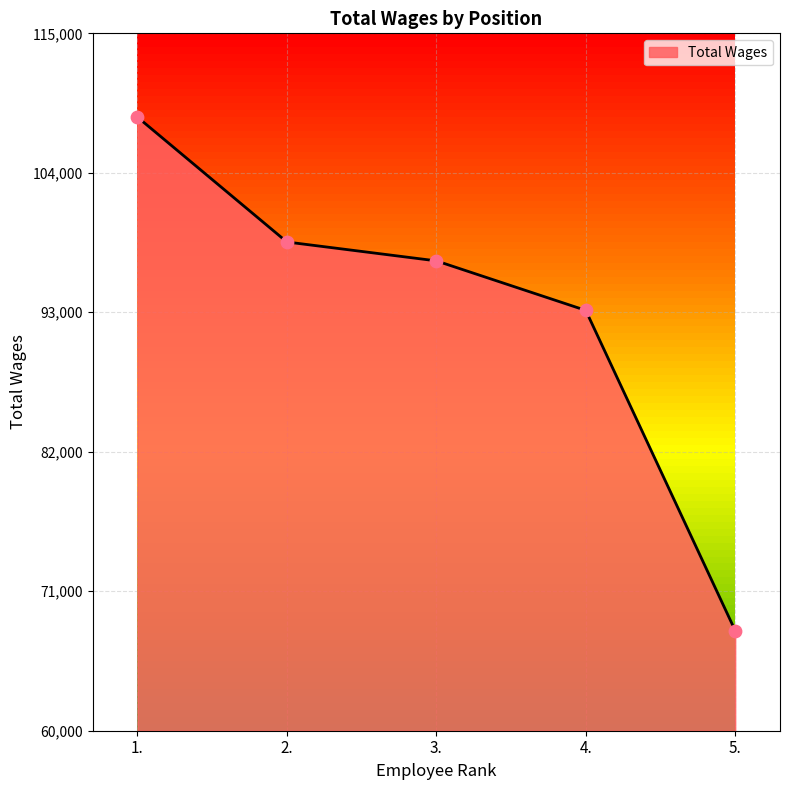

What is the change in value from 1. to 3.?

-11336